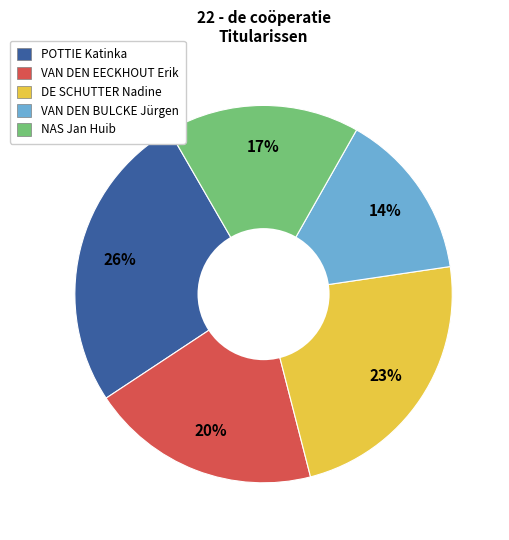

Is the sum of VAN DEN BULCKE Jürgen and VAN DEN EECKHOUT Erik greater than half?

No